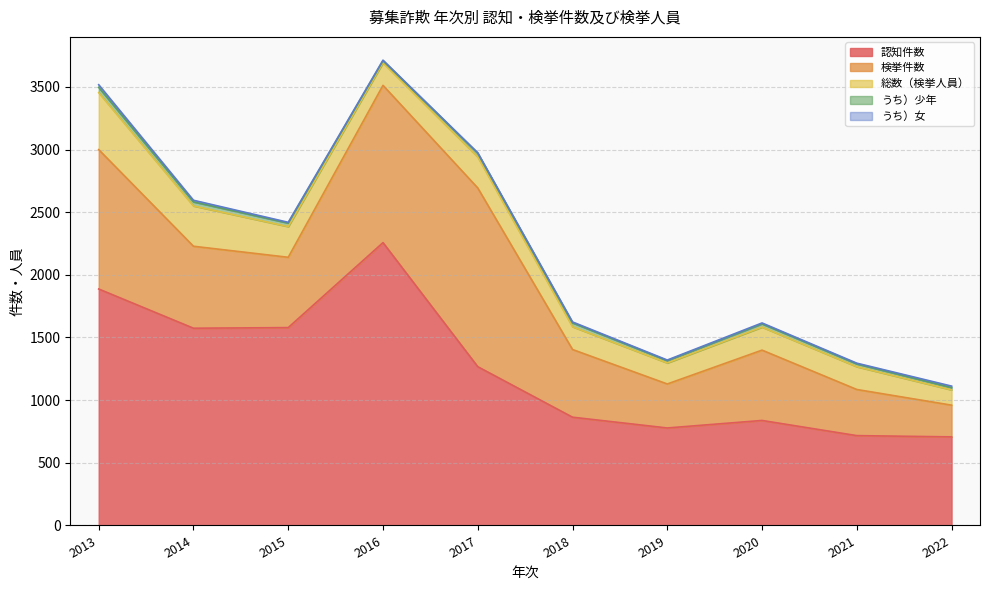

Does the chart have visible grid lines?

Yes